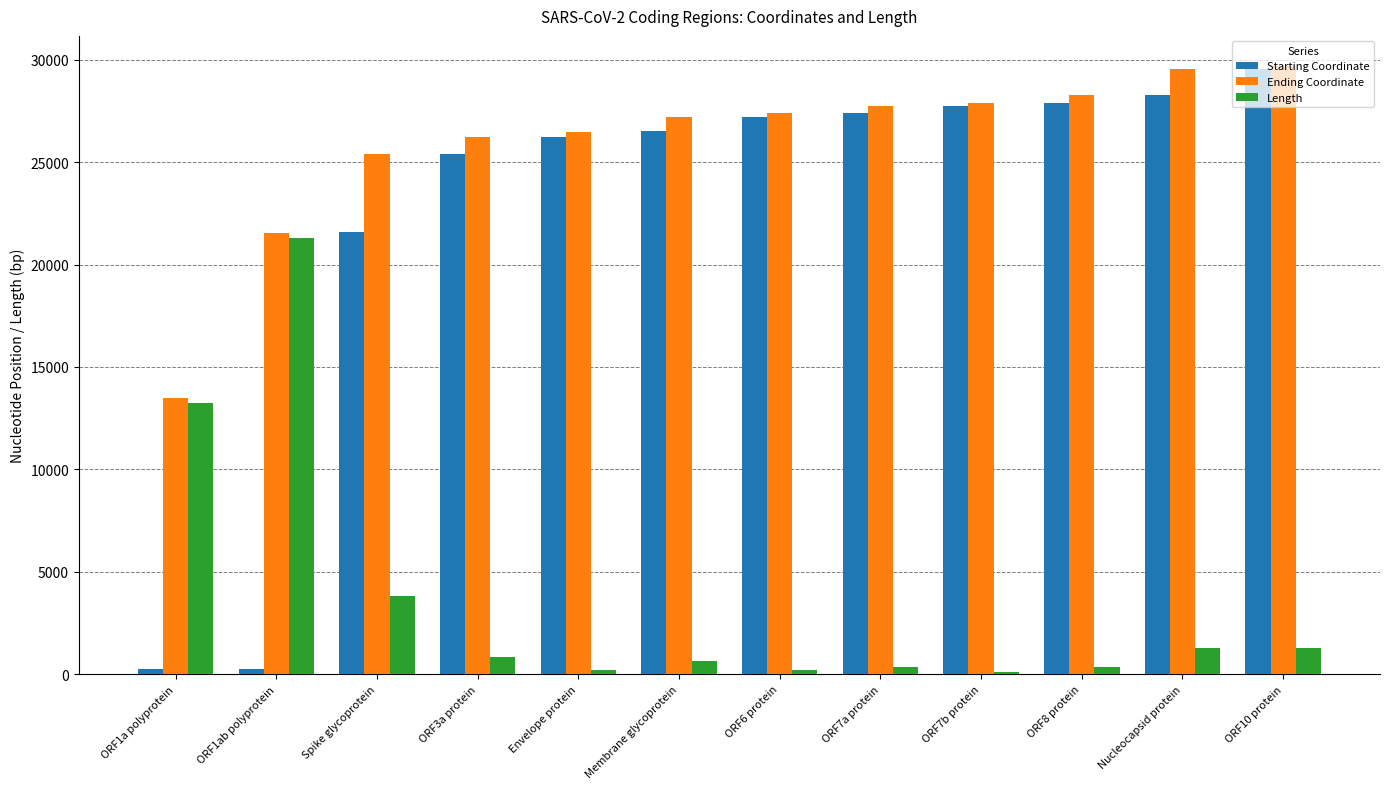

What is the difference between the second highest and second lowest values in the Ending Coordinate series?

7979